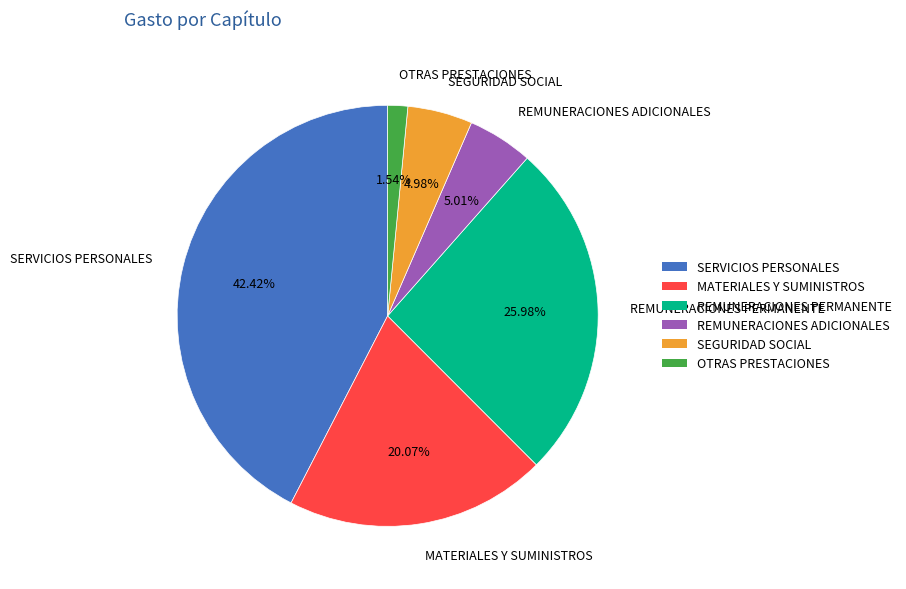

To the nearest percent, what portion does SEGURIDAD SOCIAL represent?

5%